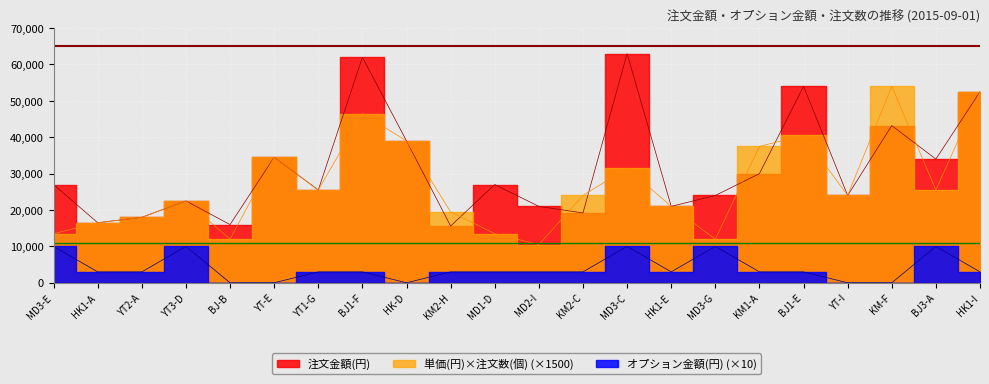

Is the value of 単価(円)×注文数(個) at YT-E greater than the value of オプション金額(円) at YT-I?

Yes